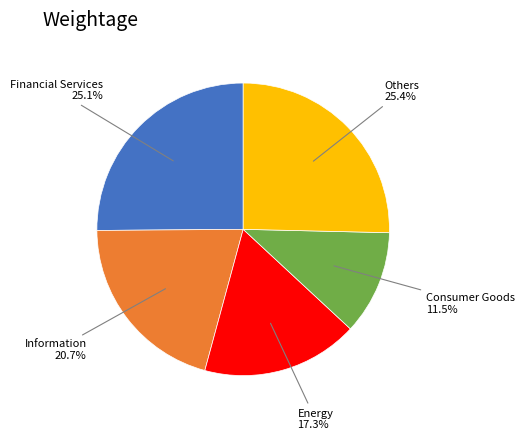

Does any single category account for the majority?

No